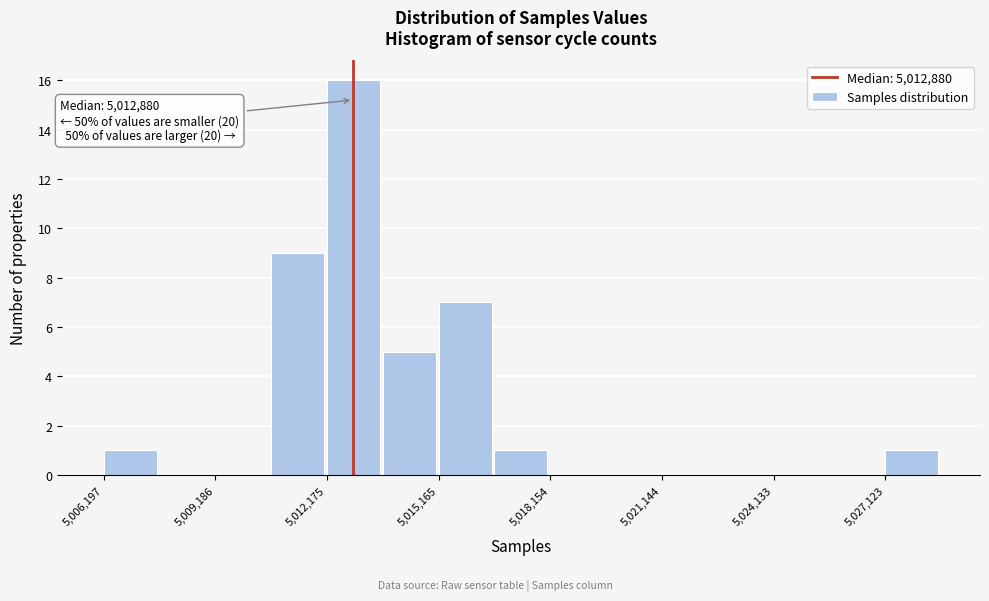

Read against the x-axis, roughly where is the centre of the tallest bar?

5013000